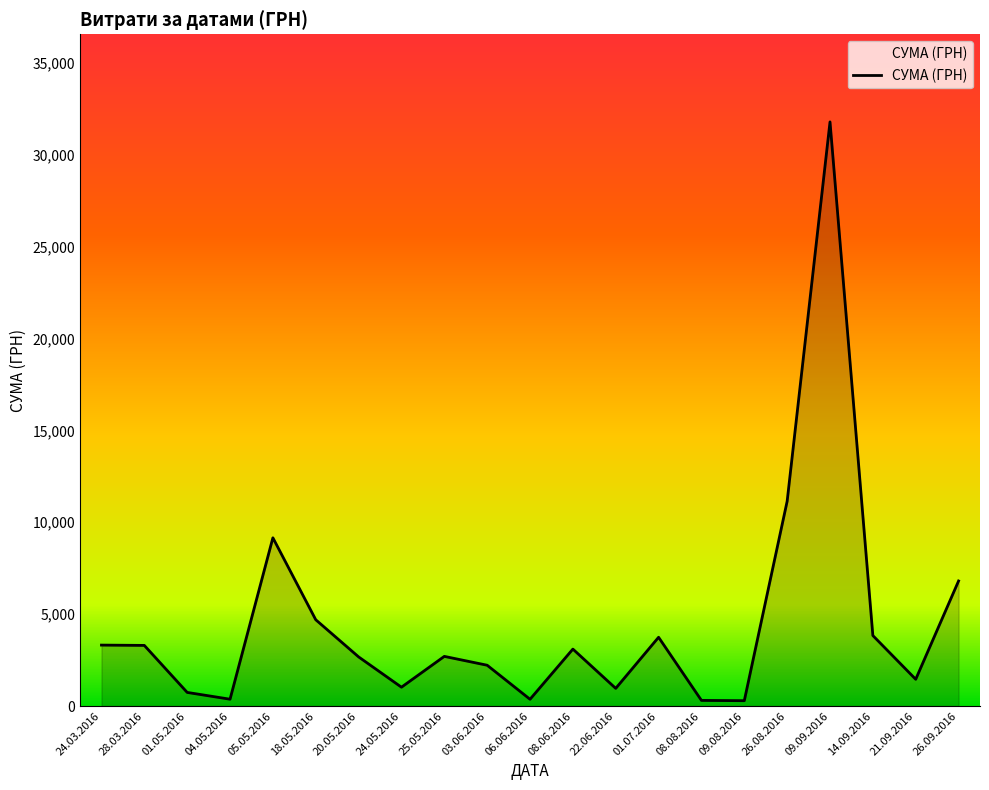

Approximately how many times larger is the value at 26.08.2016 compared to 22.06.2016?

11.6